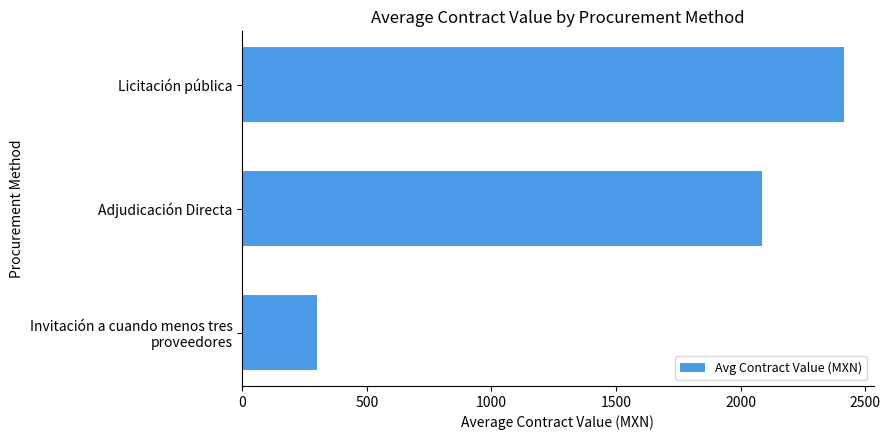

Is it true that the value at Licitación pública is 3440.7?

False